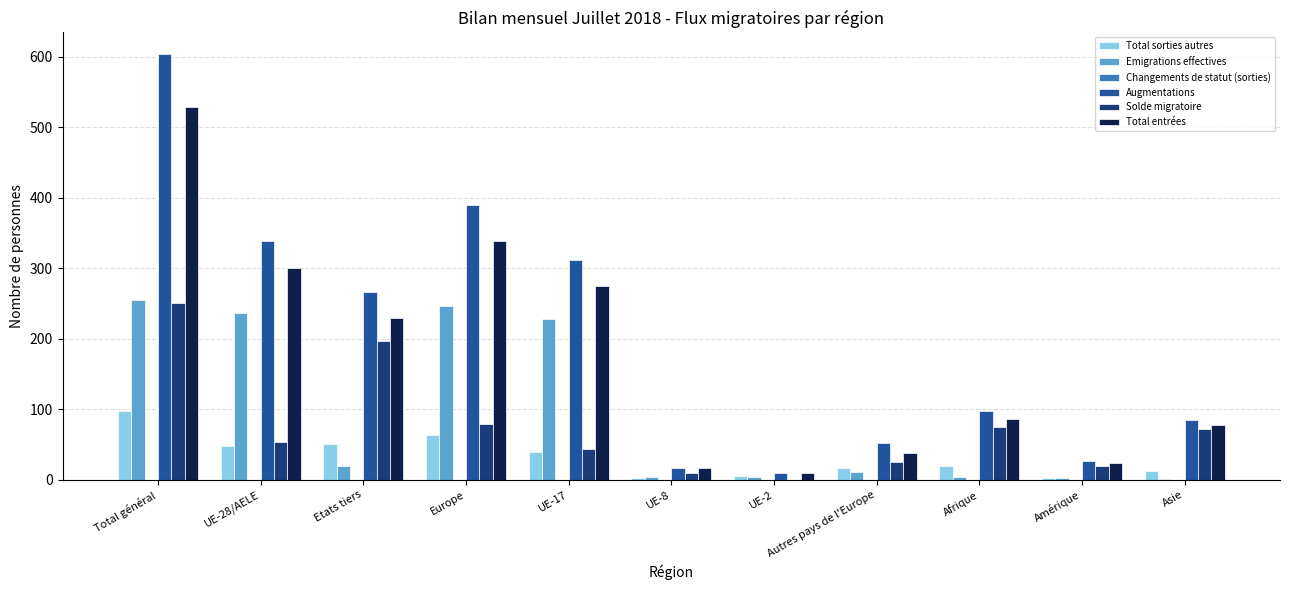

Is the value of Solde migratoire at Total général greater than the value of Total entrées at Europe?

No